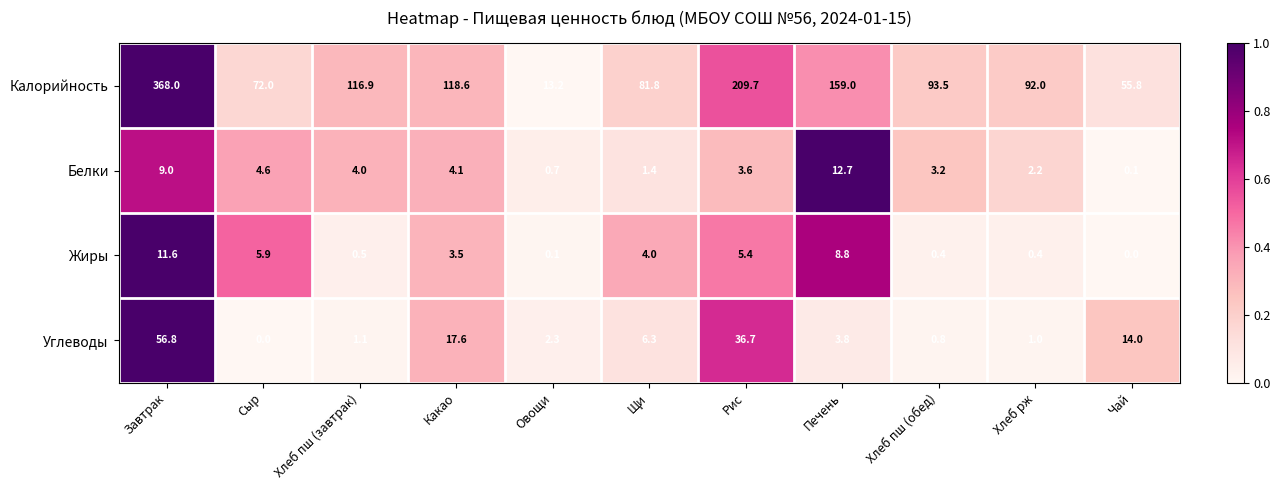

What is the sum of all Жиры values?

40.6